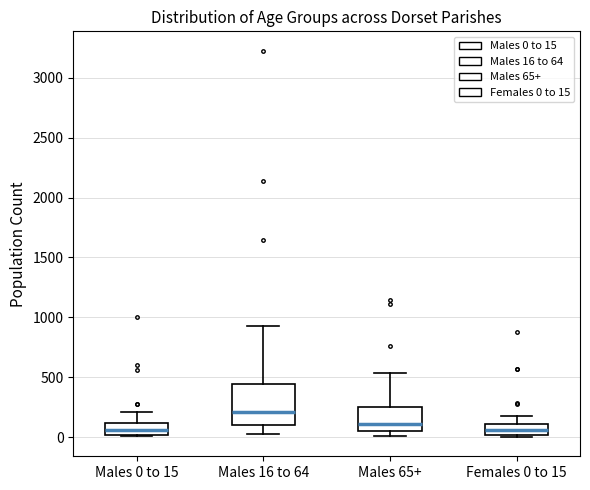

Comparing the boxes themselves (not the whiskers), which one is the tallest?

Males 16 to 64